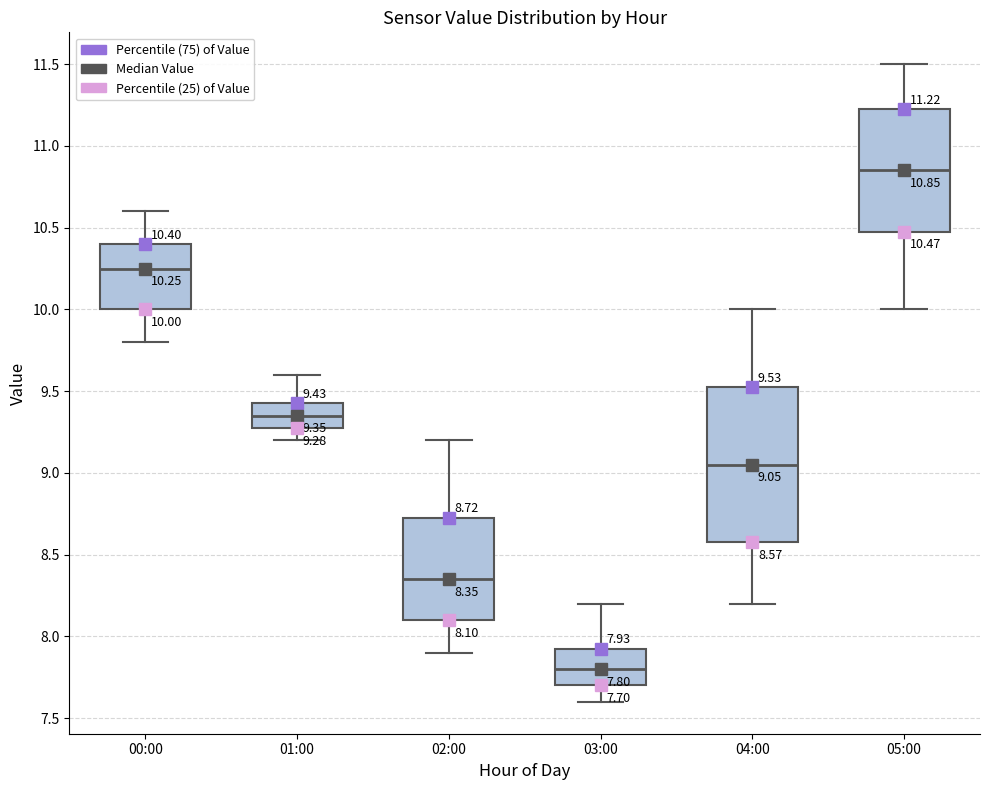

Comparing the boxes themselves (not the whiskers), which one is the tallest?

04:00